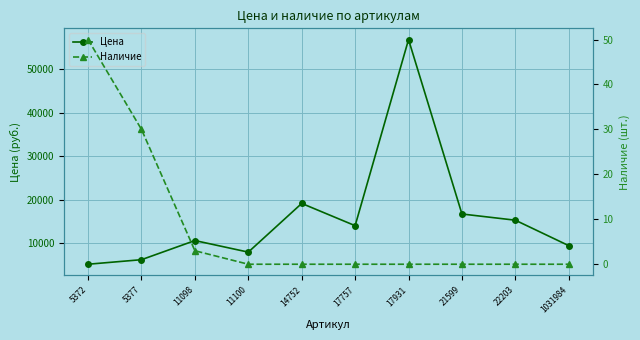

Reading left to right, extract all data points from this chart.

Цена: 5372=5118	5377=6165	11098=10572	11100=7906	14752=19126	17757=14000	17931=56872	21599=16691	22203=15260	1031984=9397
Наличие: 5372=50	5377=30	11098=3	11100=0	14752=0	17757=0	17931=0	21599=0	22203=0	1031984=0